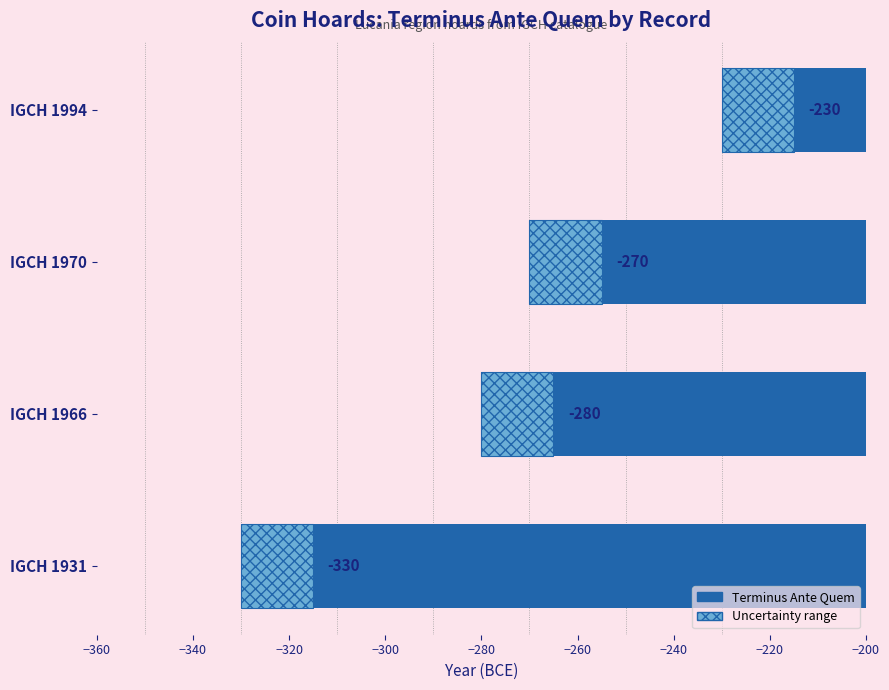

What is the minimum value shown in the chart?

-330